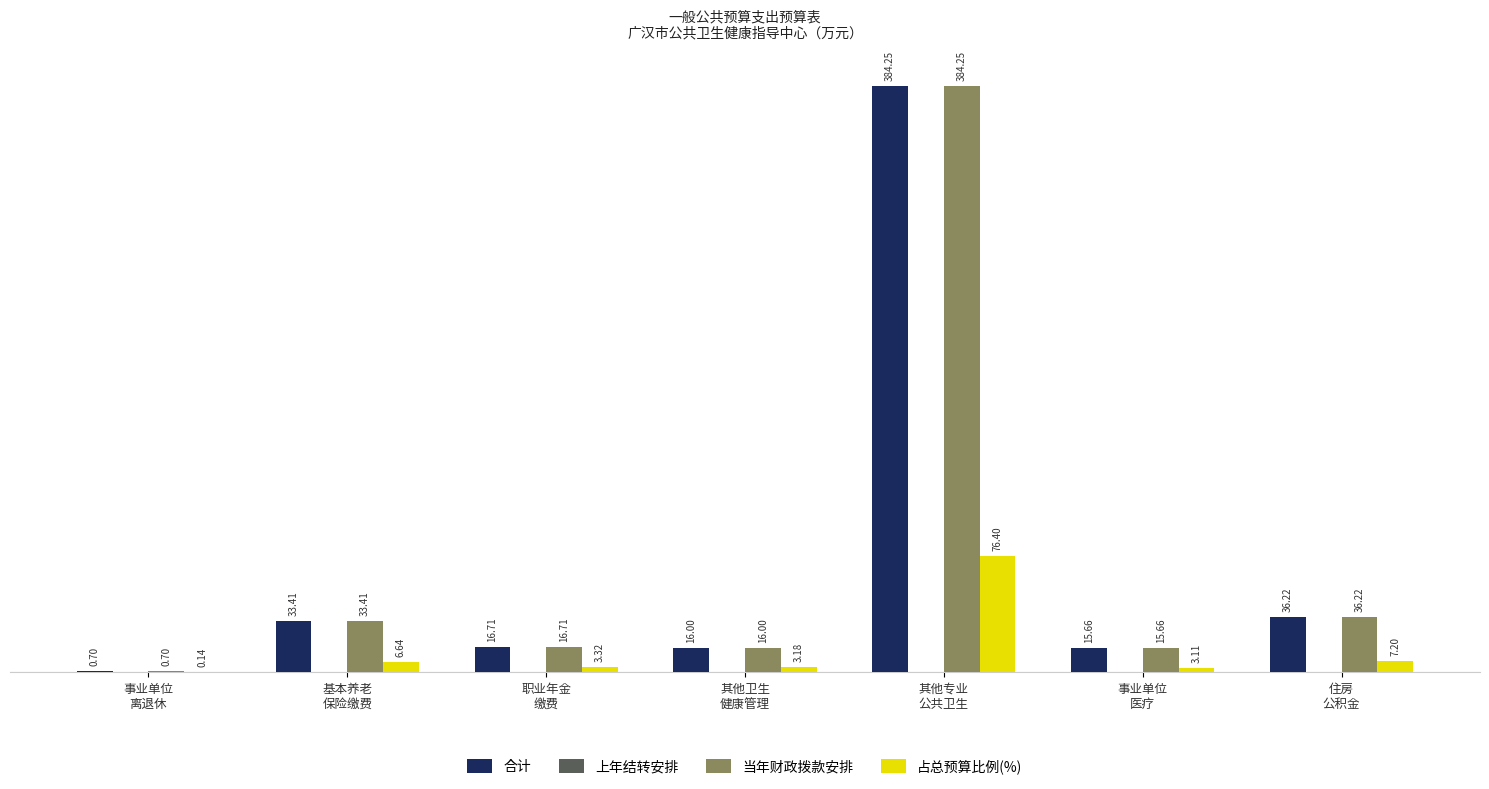

The value of 合计 at 住房
公积金 is 36.2. True or false?

True